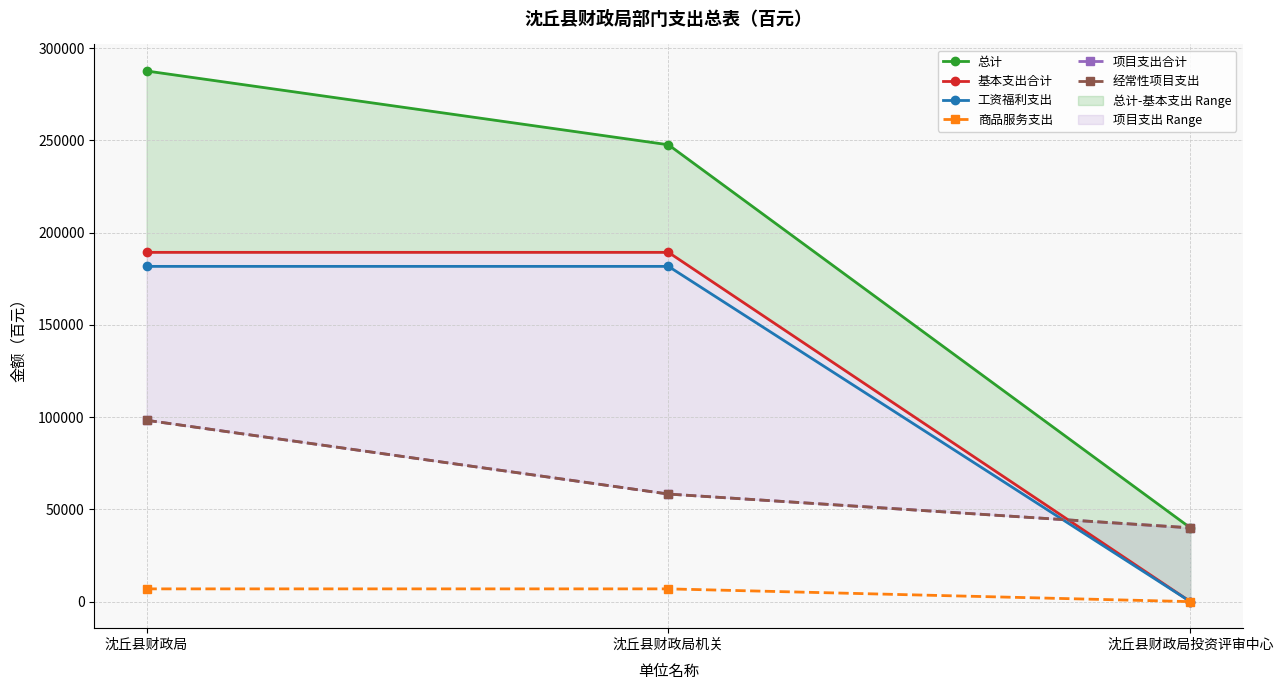

At which label does 工资福利支出 reach its peak?

沈丘县财政局